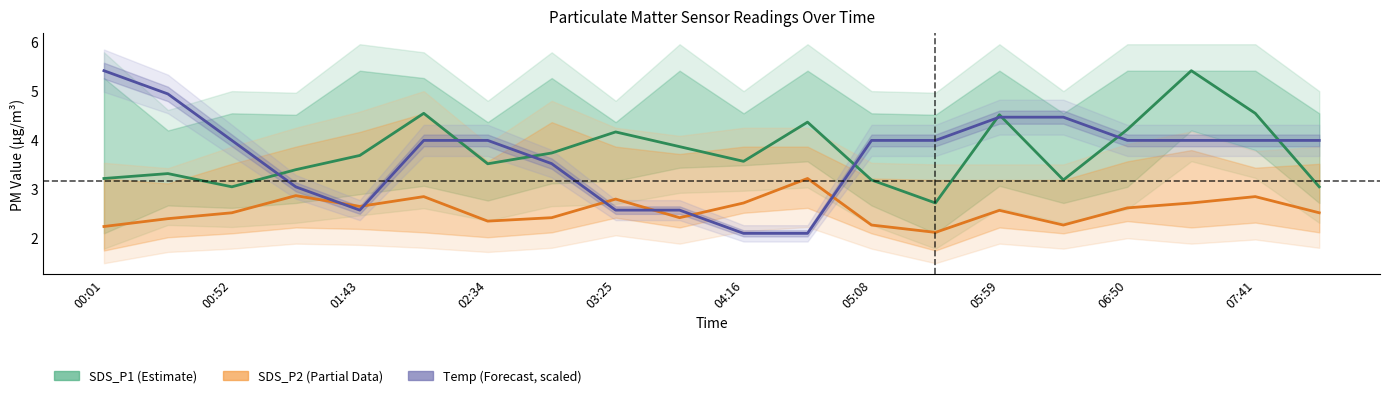

True or false: Temp (Forecast) has more than 2 interior local peaks.

False